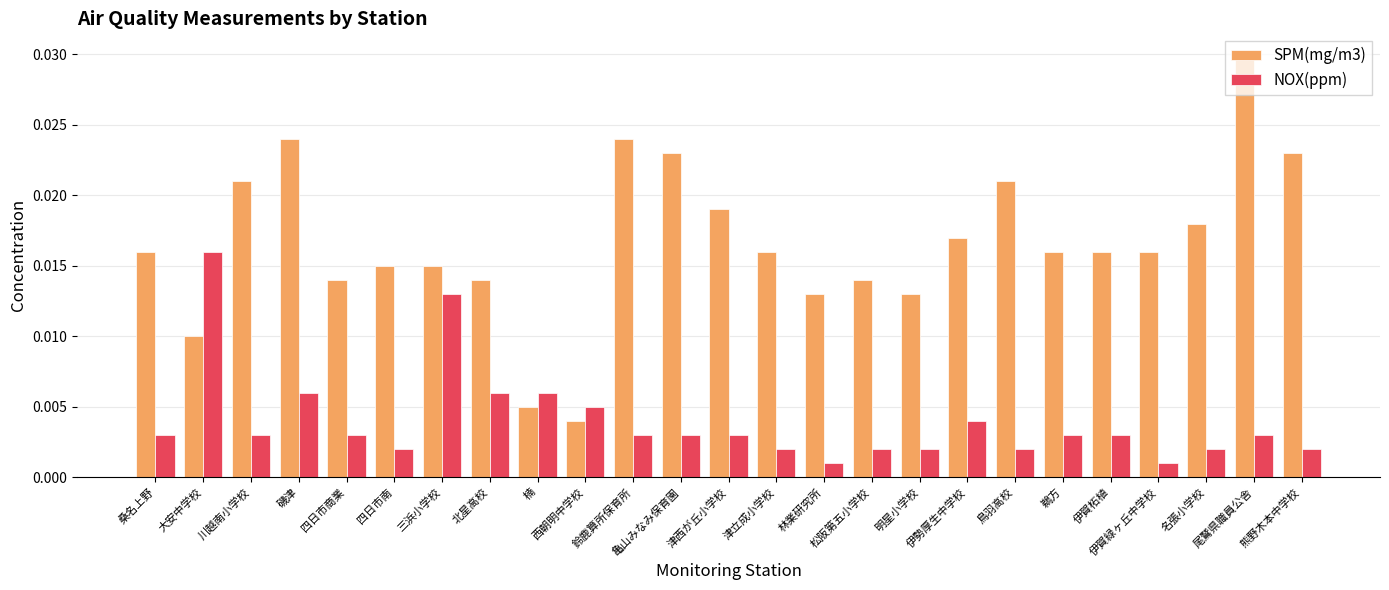

How many SPM(mg/m3) values are between 0 and 1?

25